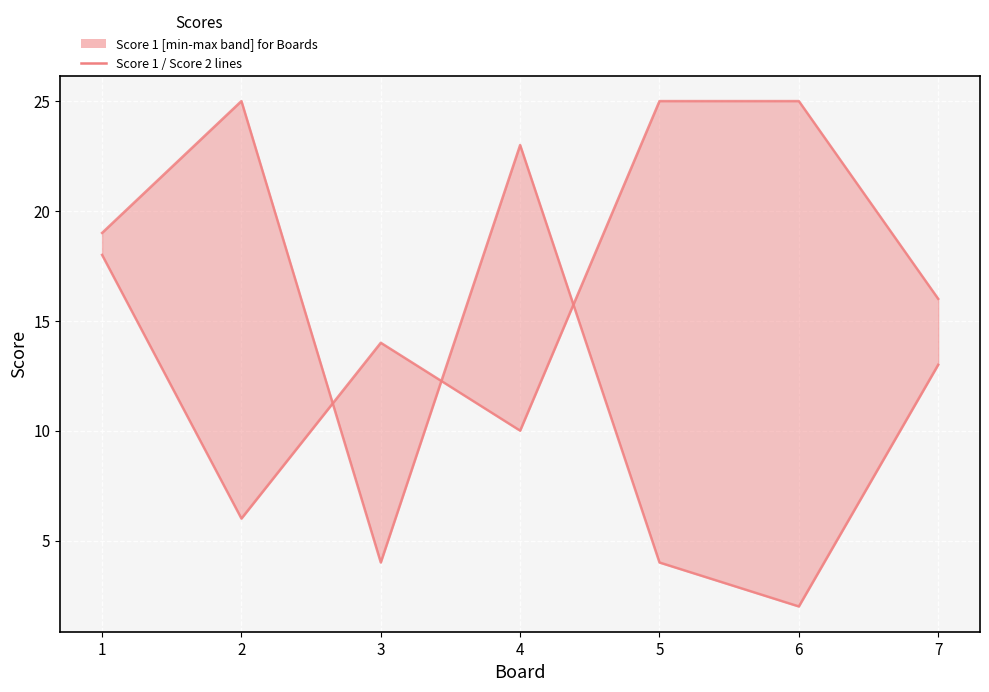

At 2, list the series in order from largest to smallest.

Score 2, Score 1